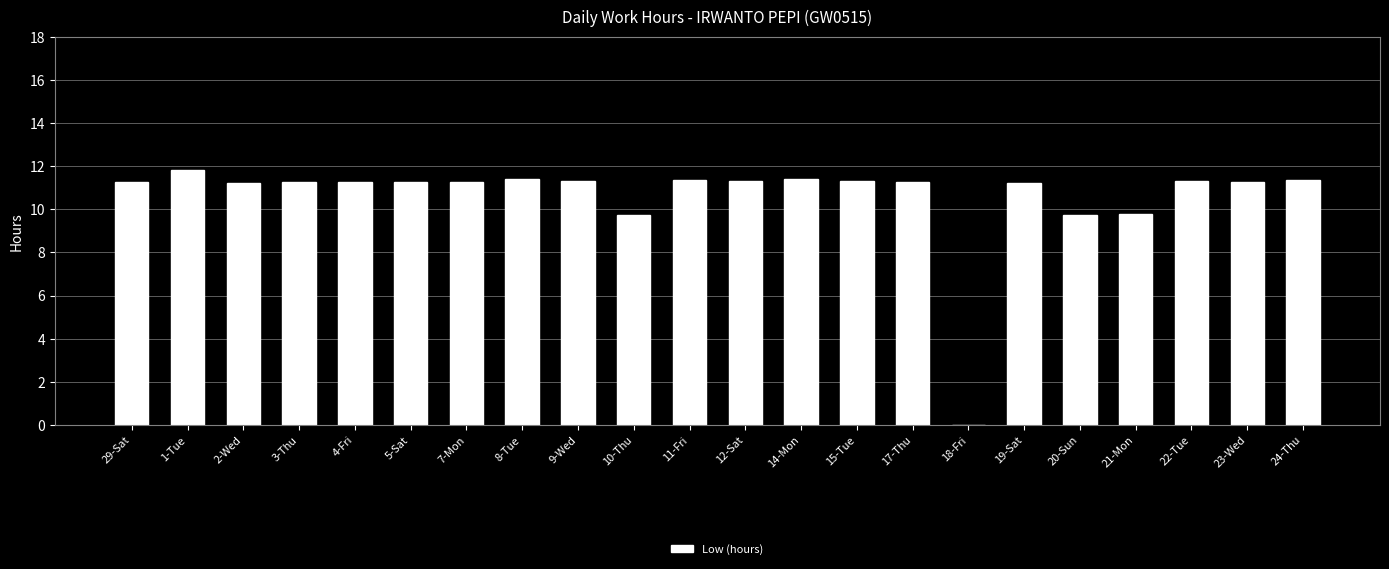

The chart shows a value of 7.0 at 3-Thu. True or false?

False